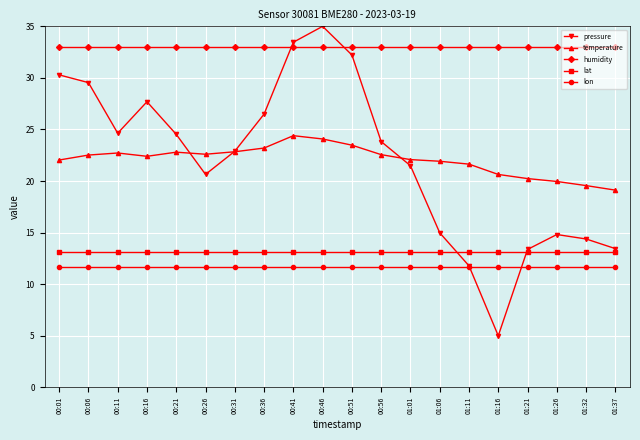

What is the greatest value displayed?

35.0